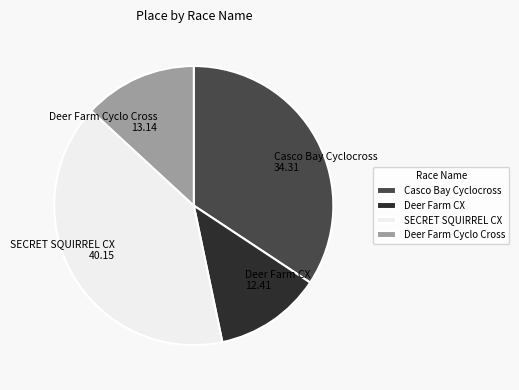

Approximately how many times larger is the value at Deer Farm Cyclo Cross compared to Casco Bay Cyclocross?

0.4